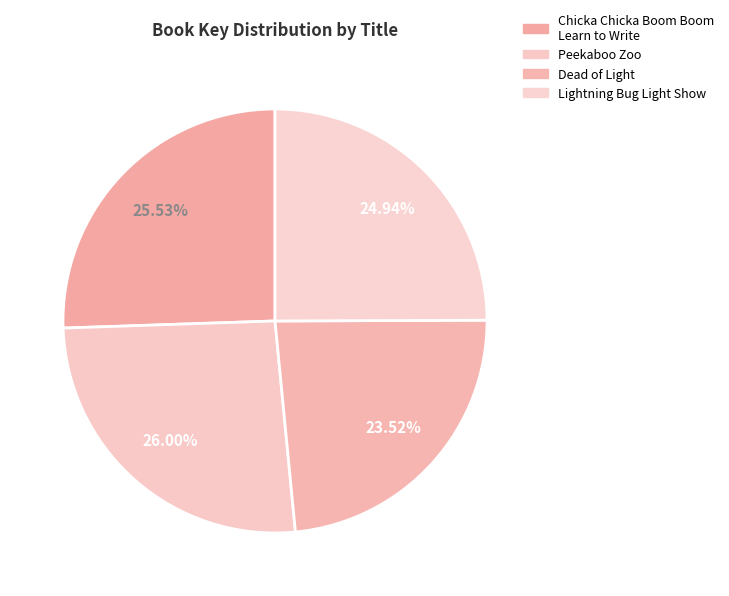

How many segments does this pie chart have?

4